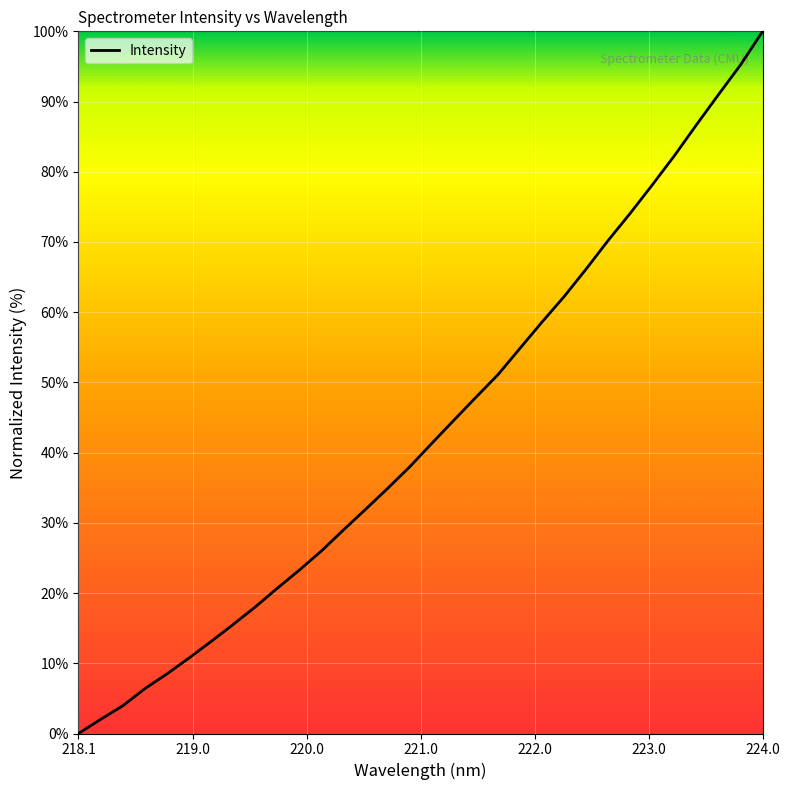

What is the maximum value shown in the chart?

100.0